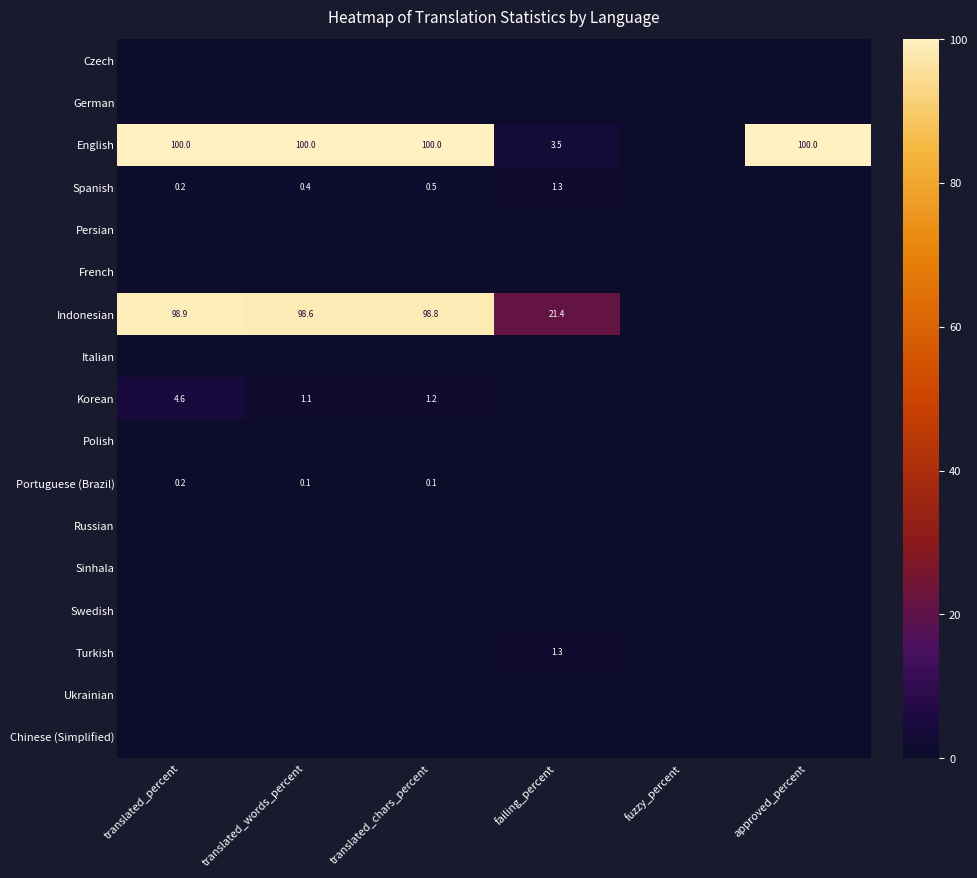

What is the greatest value displayed?

100.0